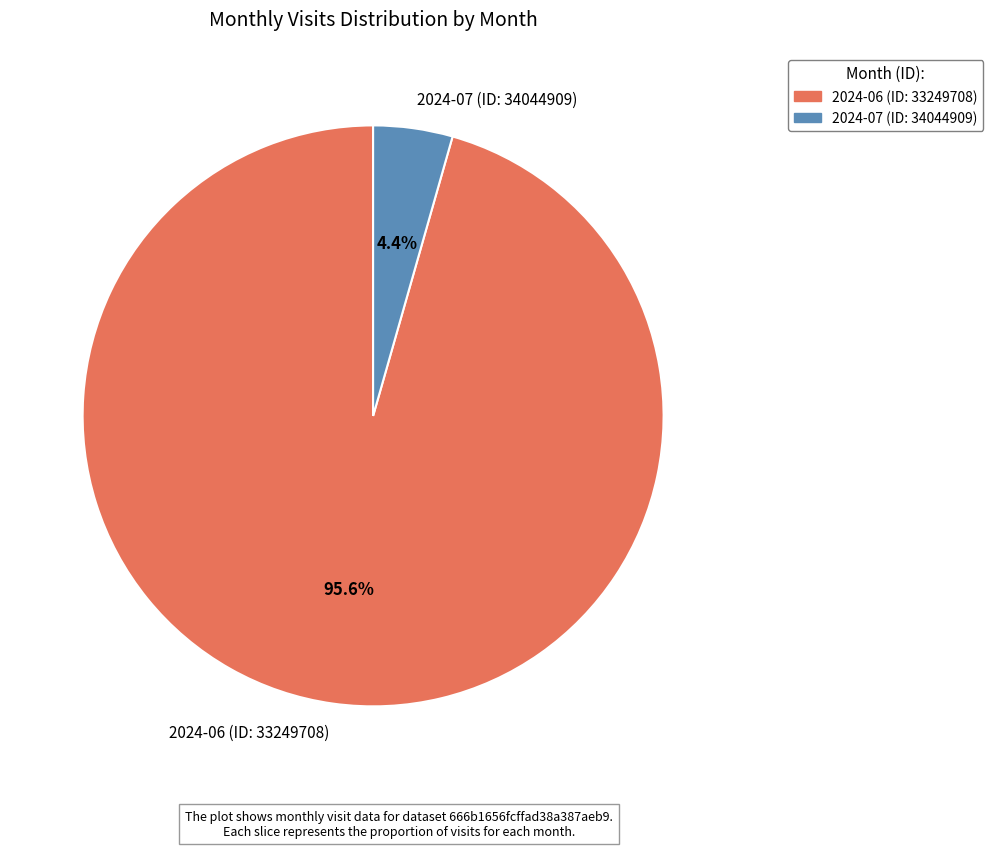

Which slice represents more than half of the pie?

2024-06 (ID: 33249708)